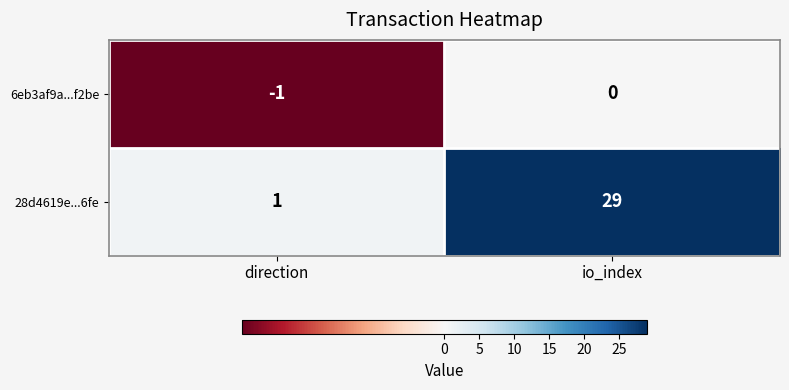

What is the sum of the 28d4619e...6fe values at io_index and direction?

30